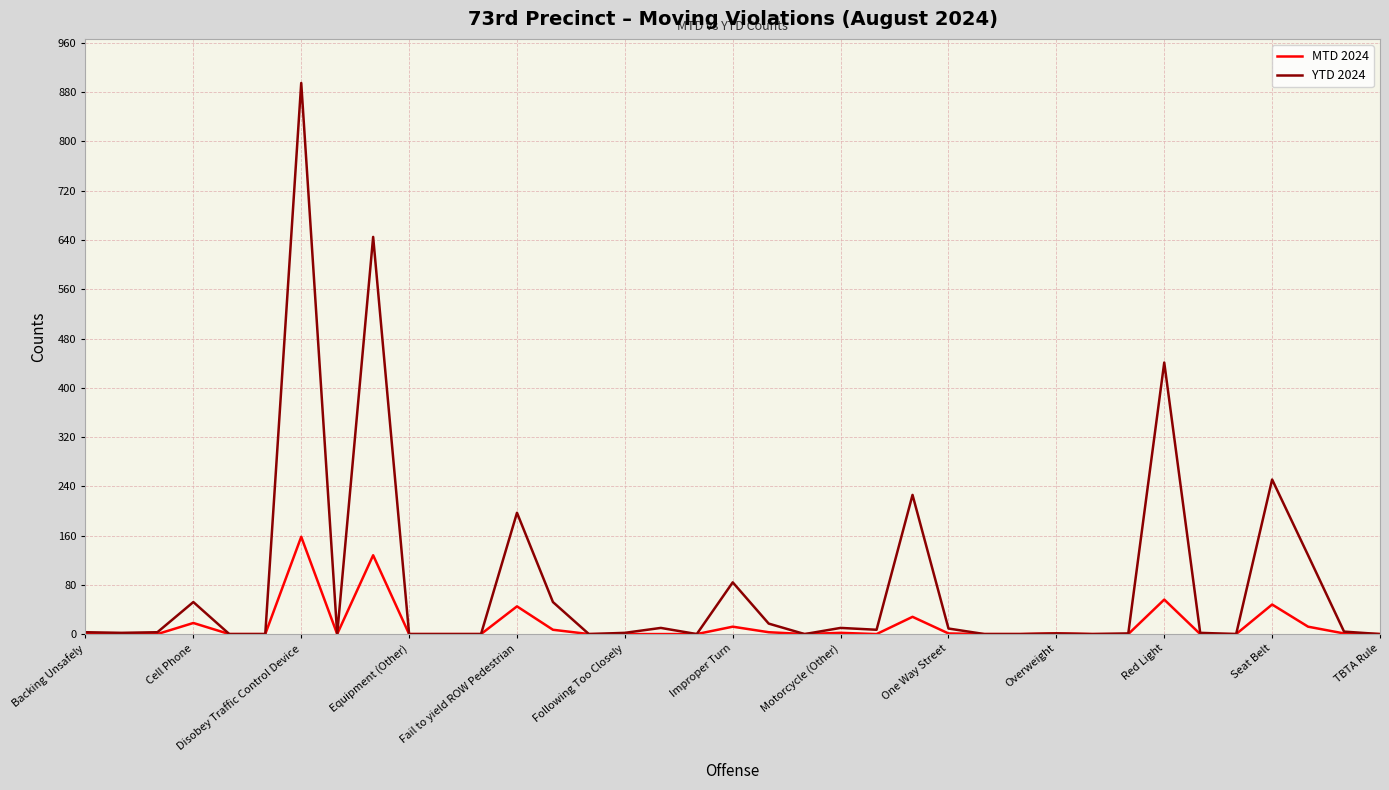

Which series has the widest spread of values?

YTD 2024